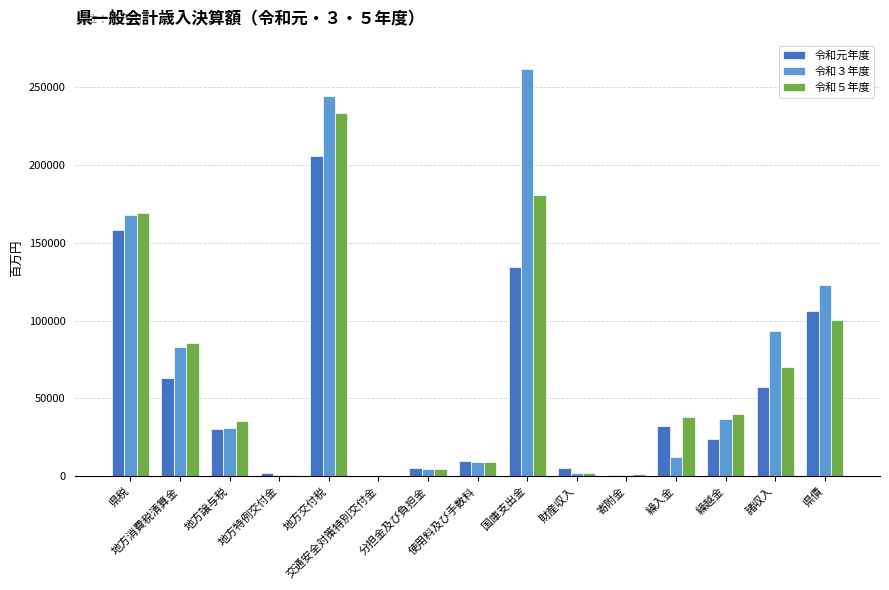

The 令和５年度 series shows 85801.4 at 地方消費税清算金. True or false?

True